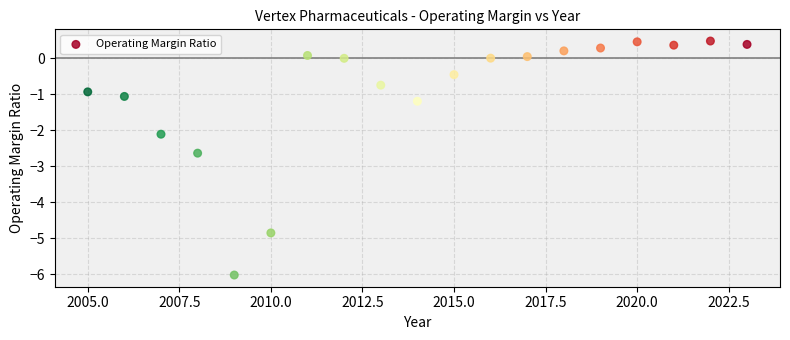

What is the range of Y values (max minus min)?

6.5